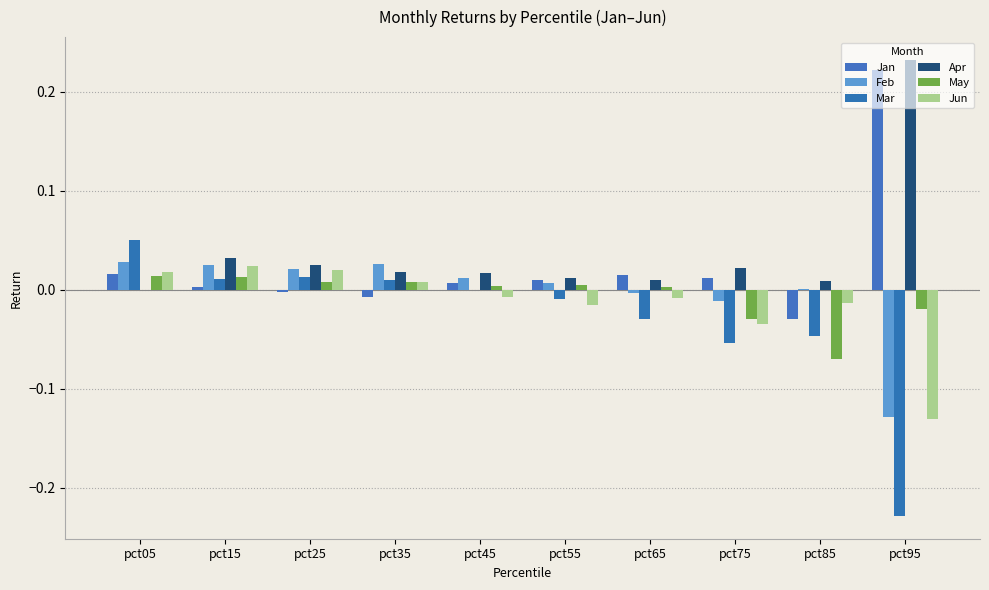

How many groups of bars are there?

10